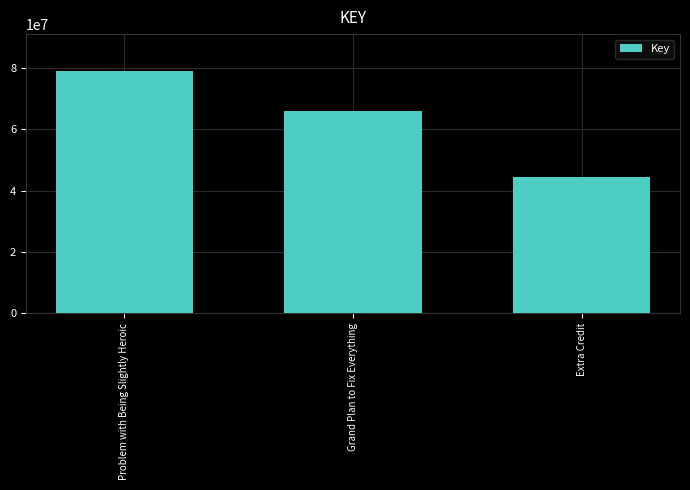

Does the chart contain any negative values?

No